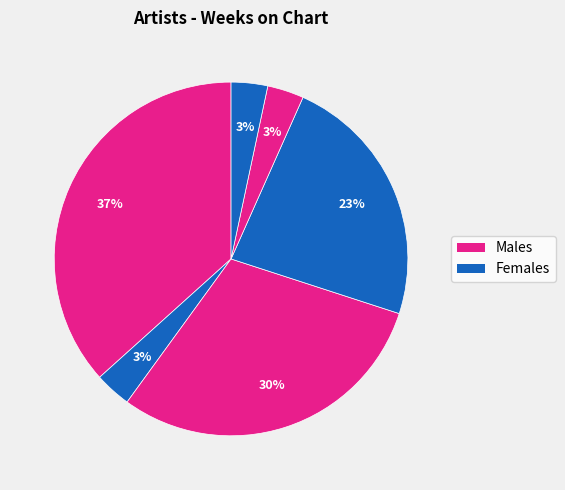

Count the number of slices in the pie.

6